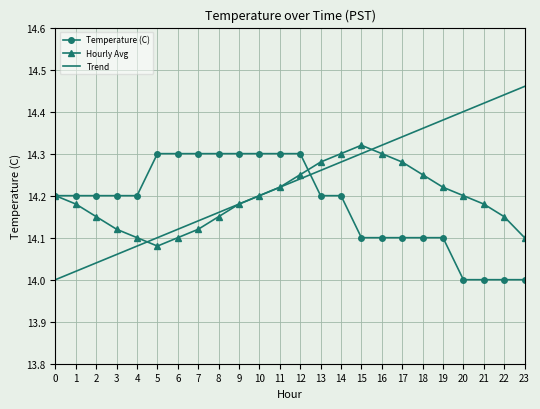

Which series has the widest spread of values?

Trend